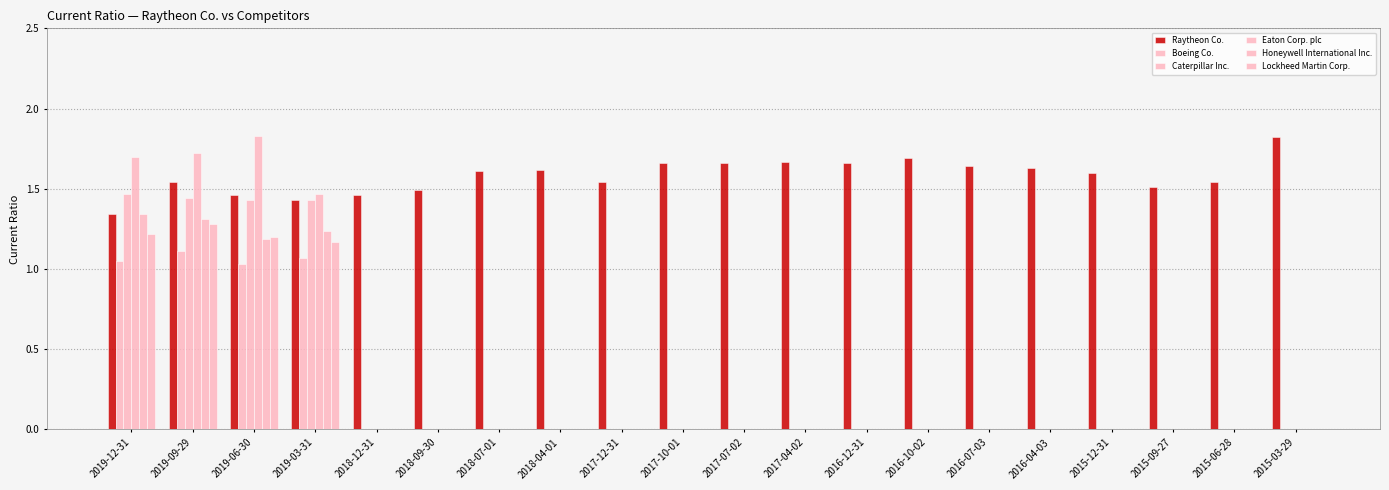

Are the bars grouped side by side (vs. stacked)?

Yes